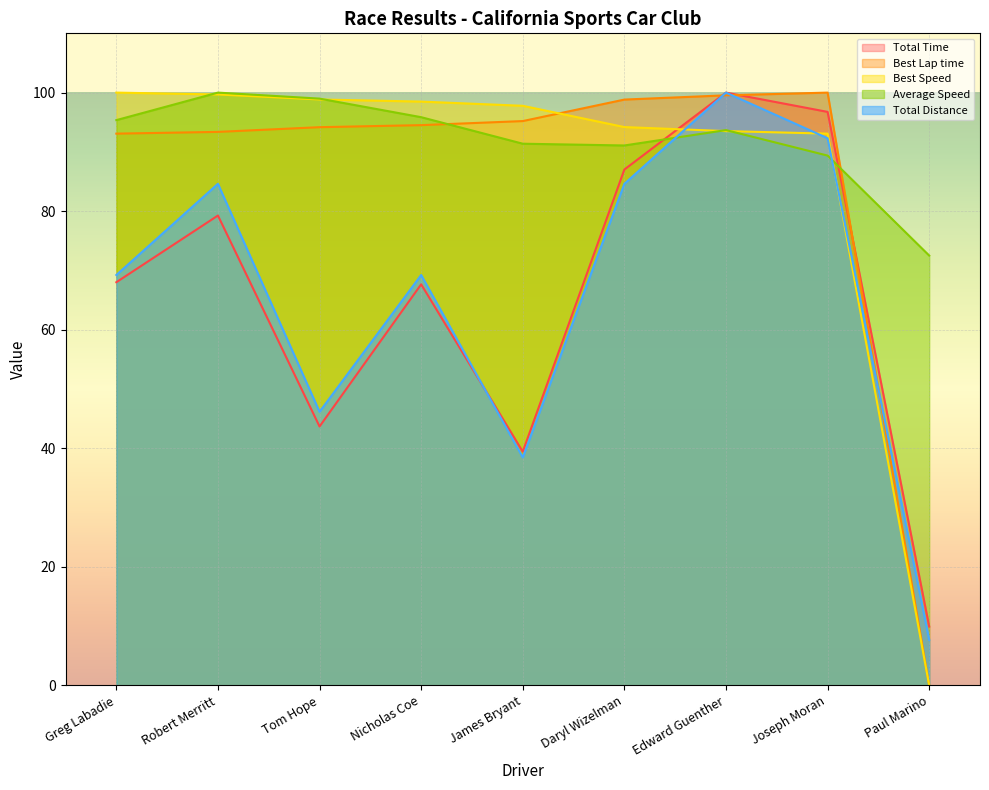

Does the chart display data point markers on the line(s)?

No